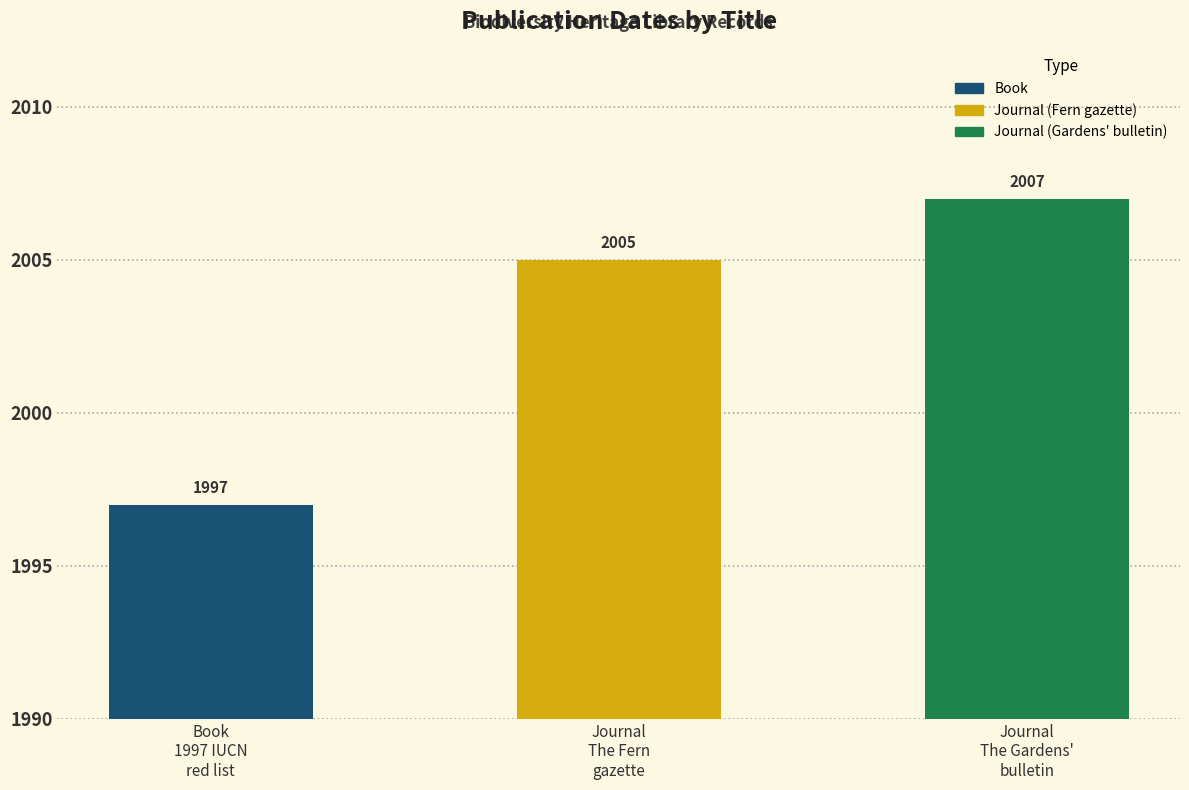

What is the difference between the second highest and minimum values?

8